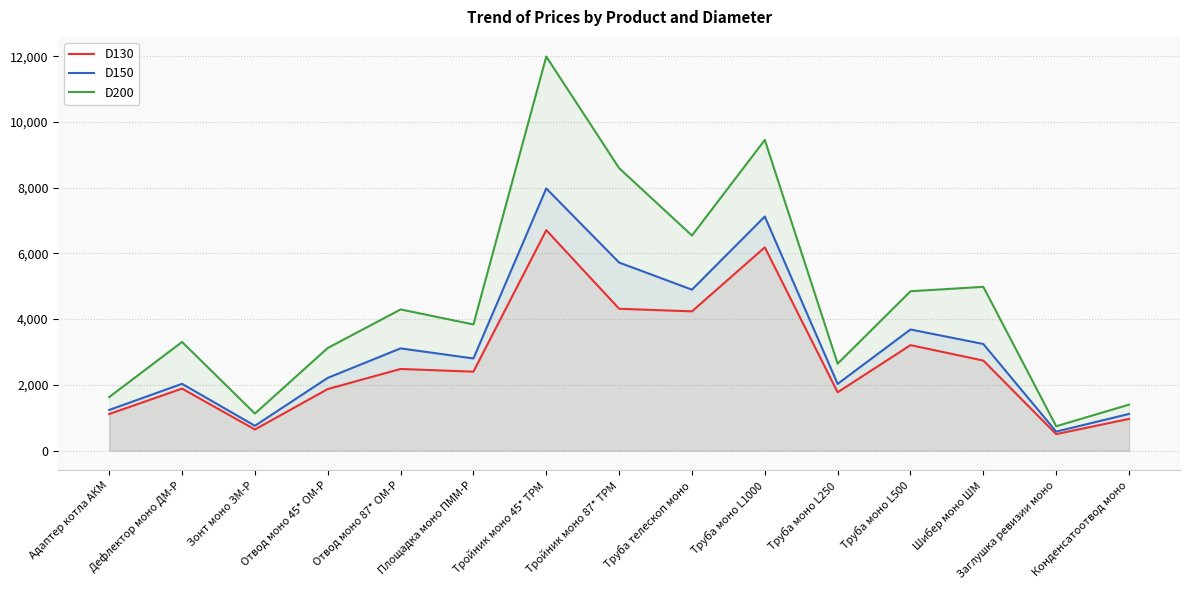

What is the difference between the D130 values at Труба моно L250 and Отвод моно 45* OM-Р?

98